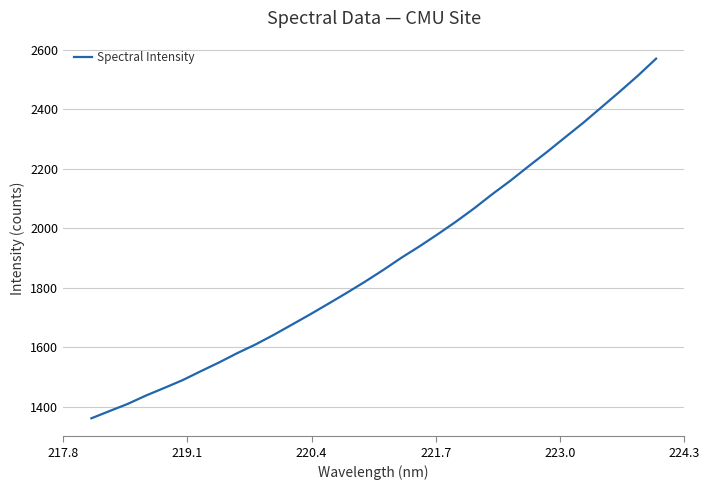

What is the smallest value displayed?

1361.6